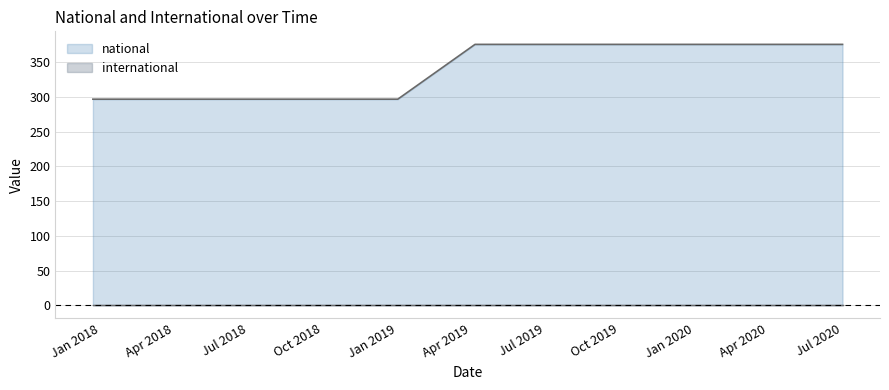

At which label is the value closest to 336?

2017-12-22